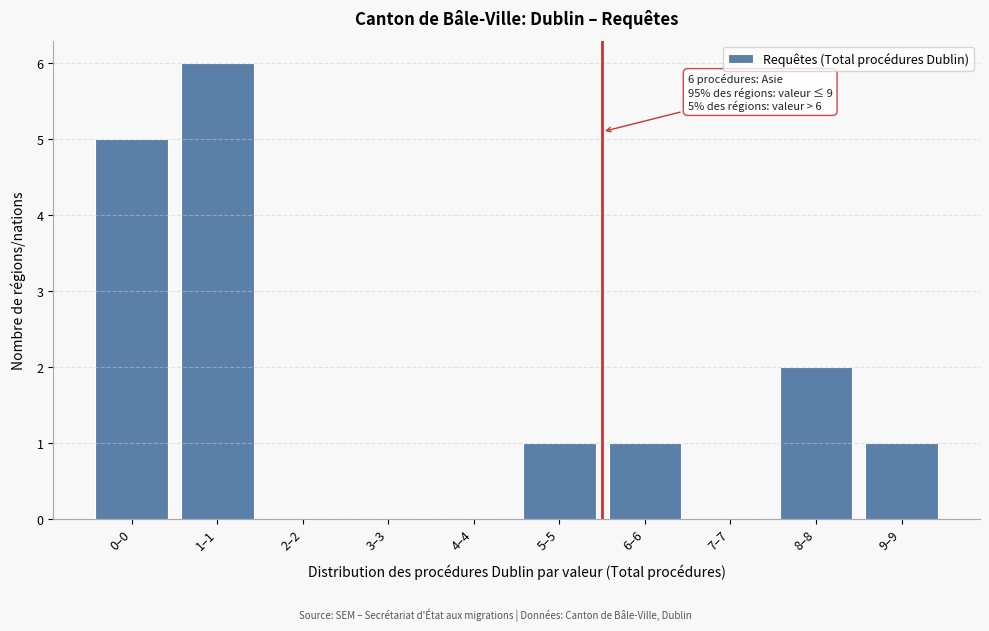

Reading right to left, extract all data points from this chart.

9–9=1	8–8=2	7–7=0	6–6=1	5–5=1	4–4=0	3–3=0	2–2=0	1–1=6	0–0=5